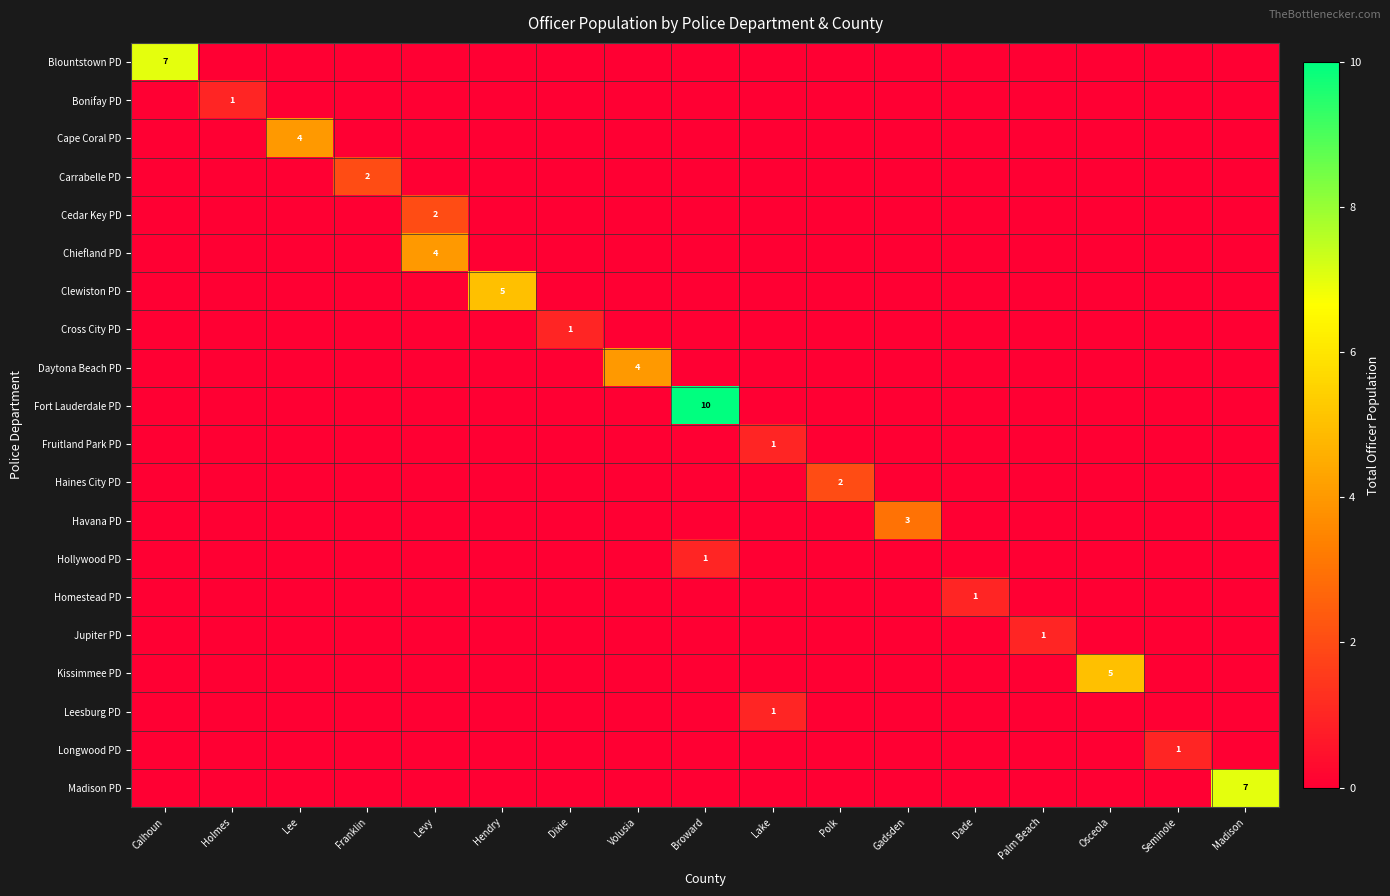

How many distinct data groups are displayed?

20